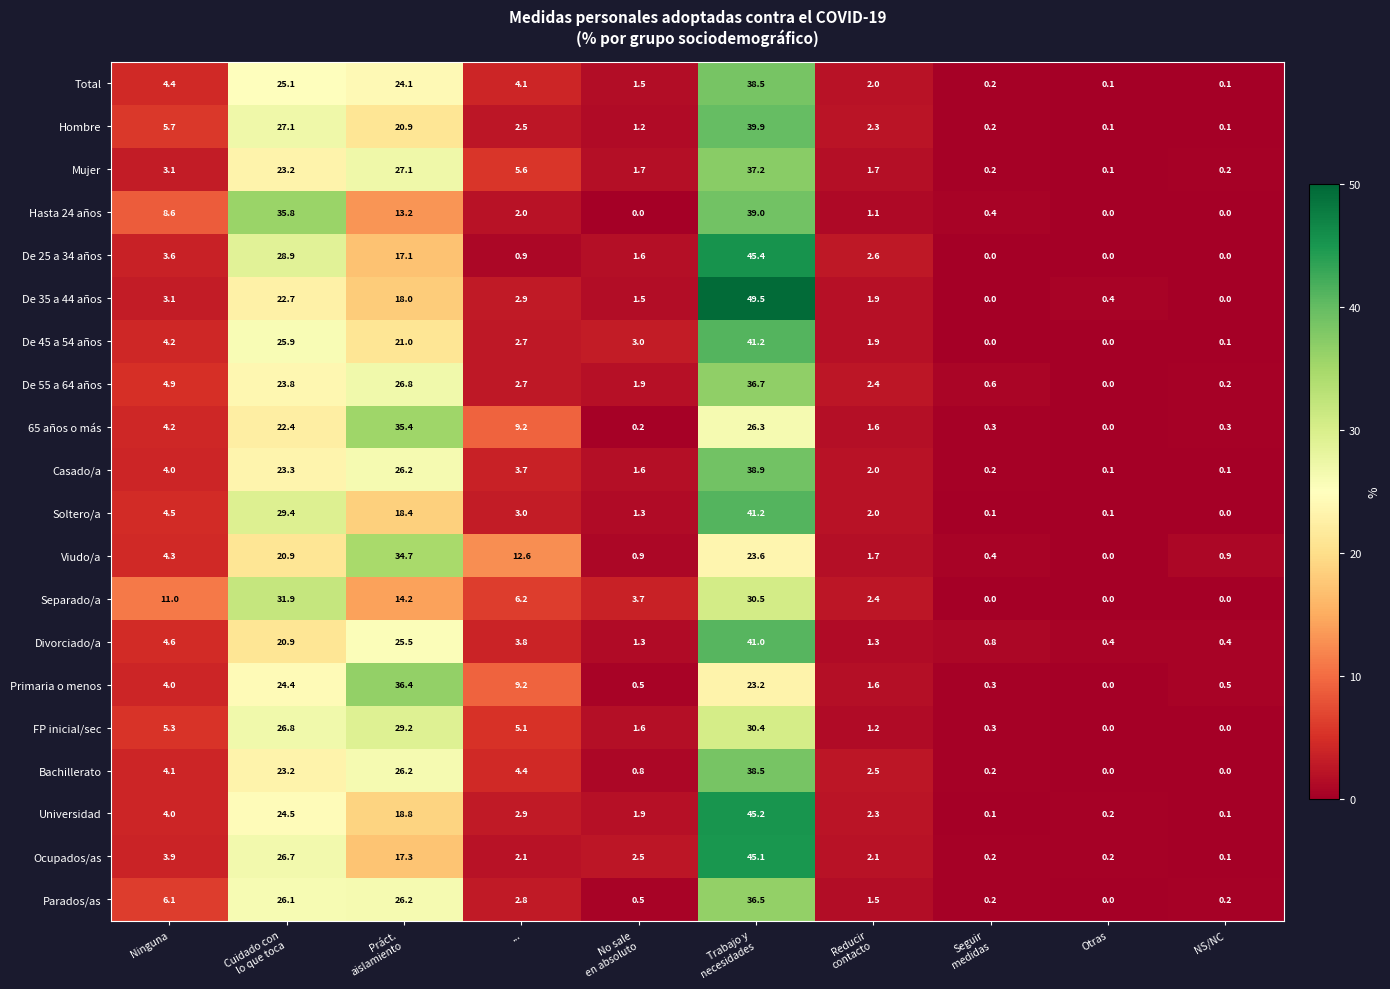

The Hasta 24 años series shows 2.0 at .... True or false?

True